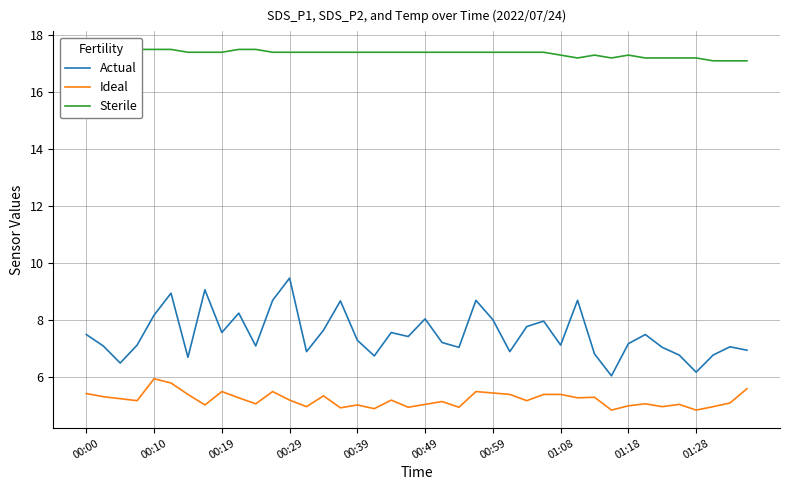

What is the value of the Sterile point at the 36th from the left?

17.2